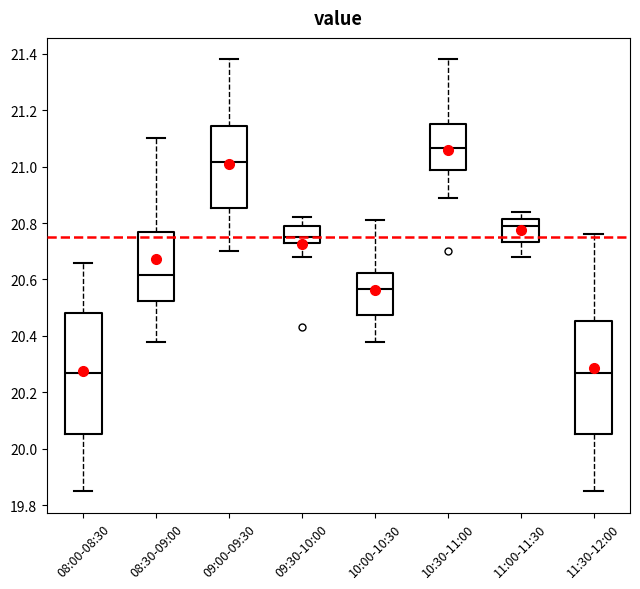

Comparing the boxes themselves (not the whiskers), which one is the tallest?

08:00-08:30